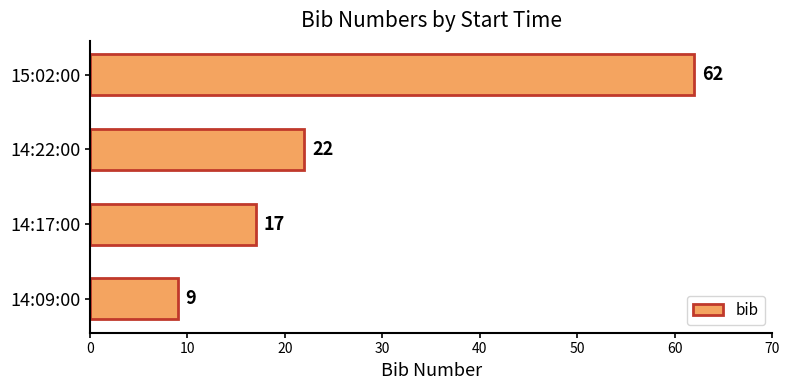

What is the minimum value shown in the chart?

9